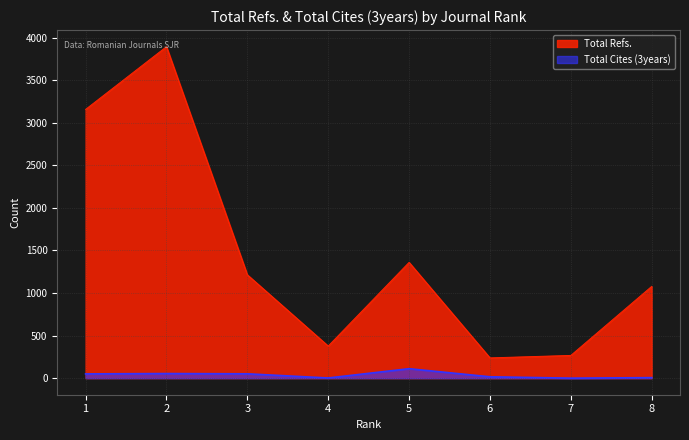

Reading right to left, extract all data points from this chart.

Total Refs.: 1078	267	238	1360	377	1214	3894	3157
Total Cites (3years): 6	0	16	111	2	51	54	50